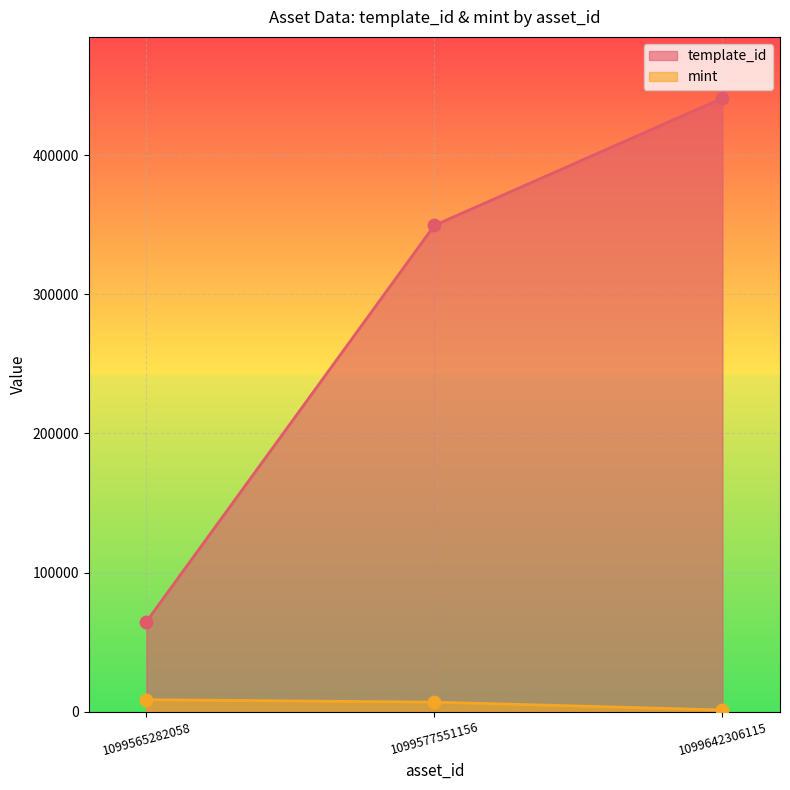

Which series has the widest spread of Y values?

template_id